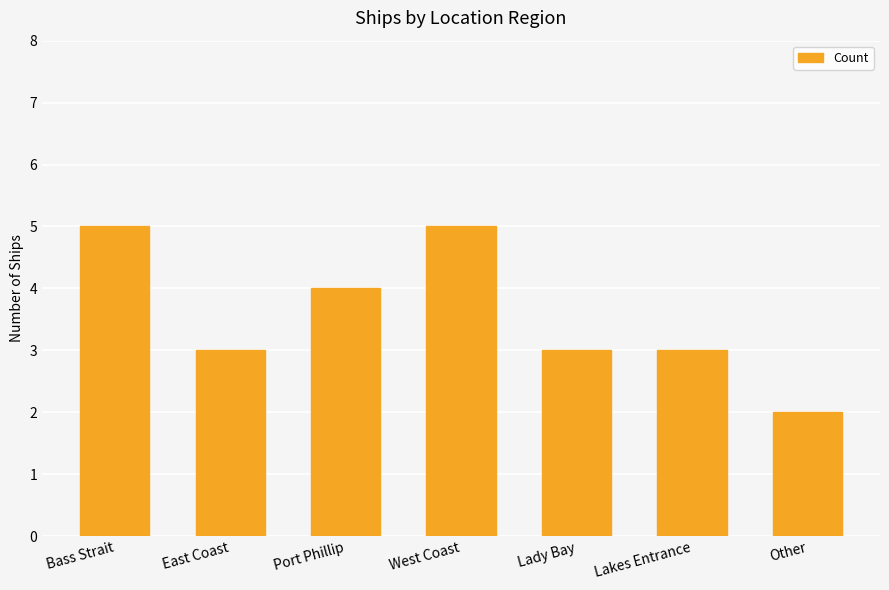

Reading right to left, transcribe all the data shown in this chart.

Other=2	Lakes Entrance=3	Lady Bay=3	West Coast=5	Port Phillip=4	East Coast=3	Bass Strait=5